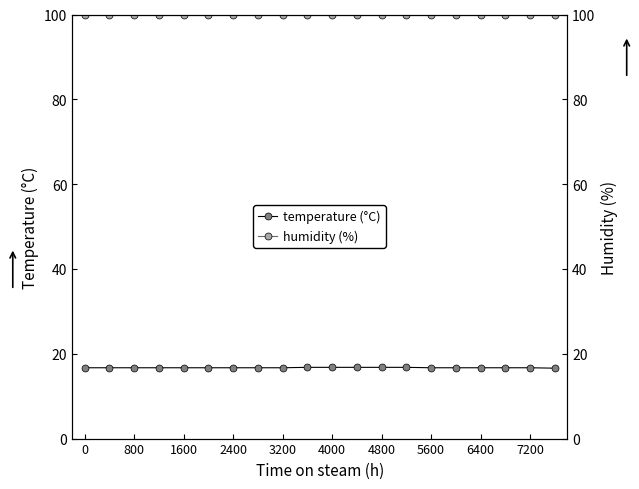

What position from the left is 11?

12